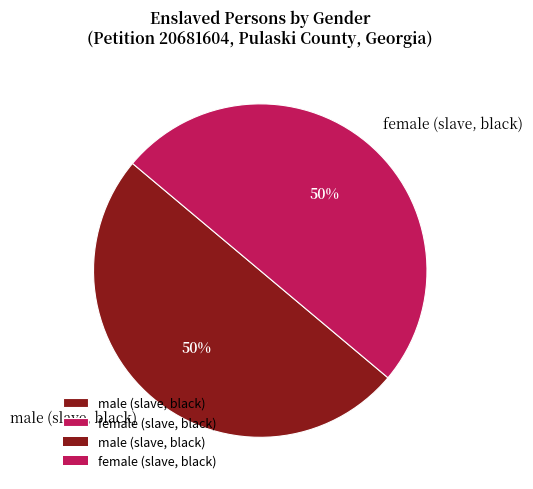

Combined, do male (slave, black) and female (slave, black) account for over 50%?

Yes